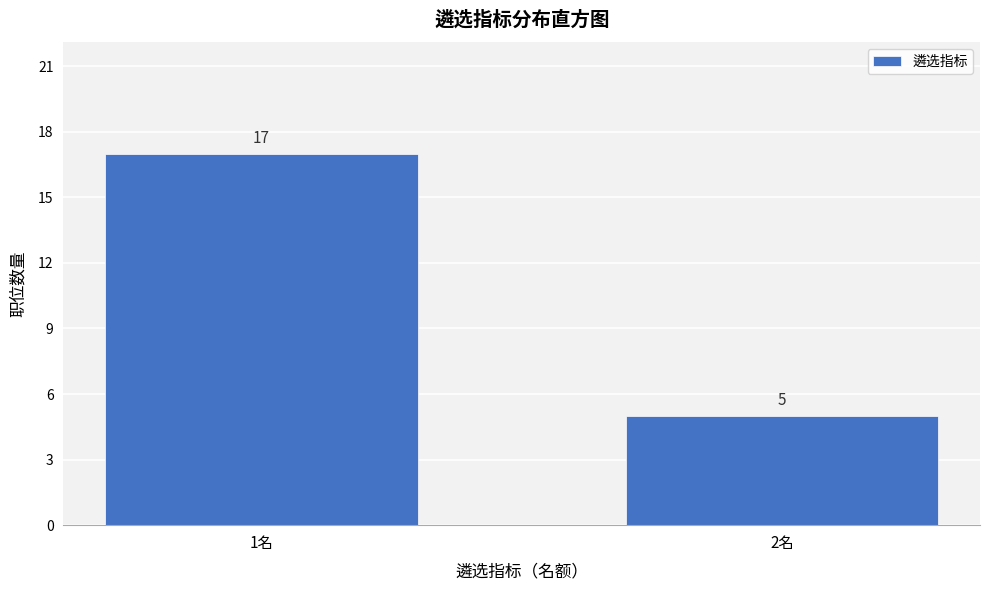

Reading left to right, extract all data points from this chart.

17	5